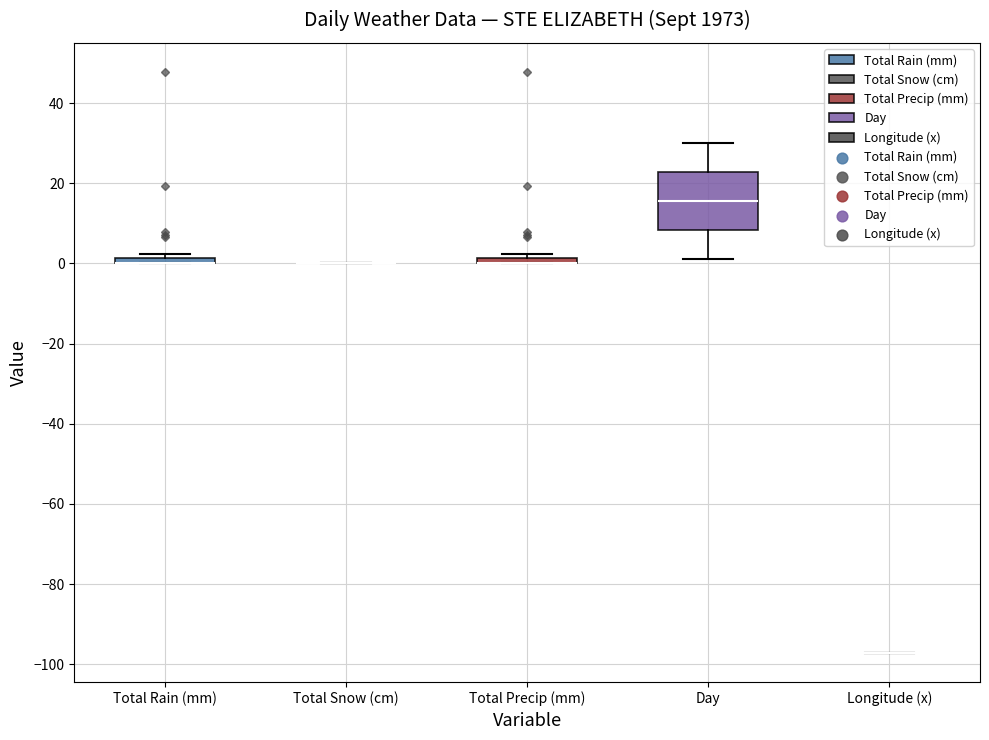

Where is the upper edge of the box for Total Precip (mm) on the y-axis? The values are not printed on the chart, so give them approximately, as read against the axis.

2